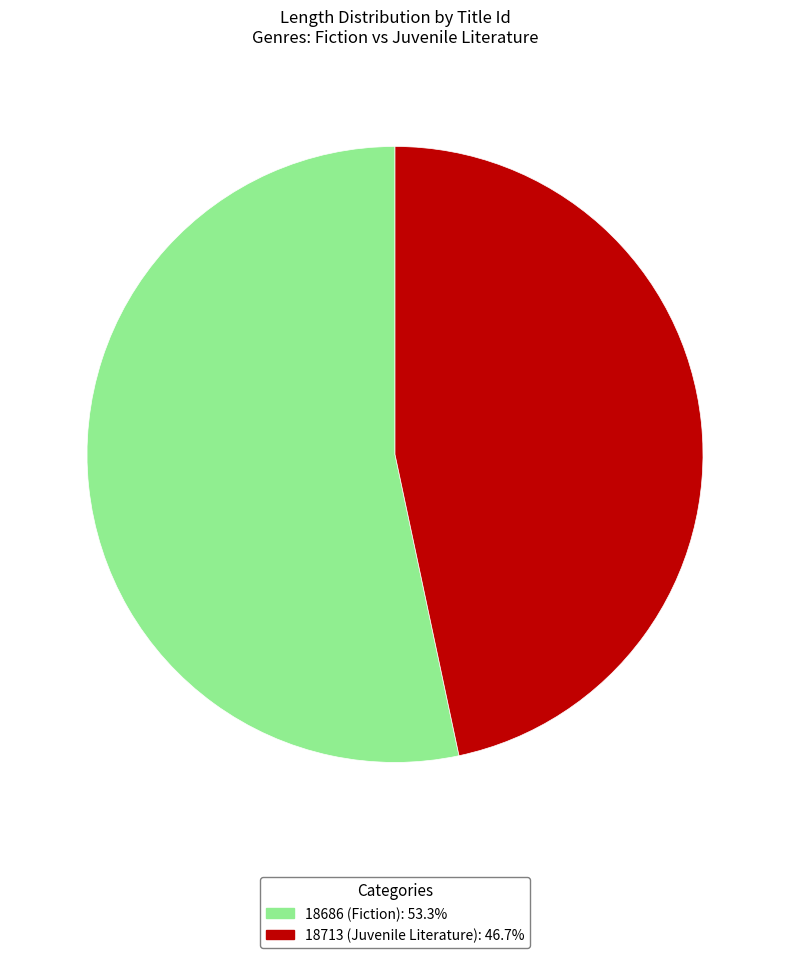

How many segments does this pie chart have?

2